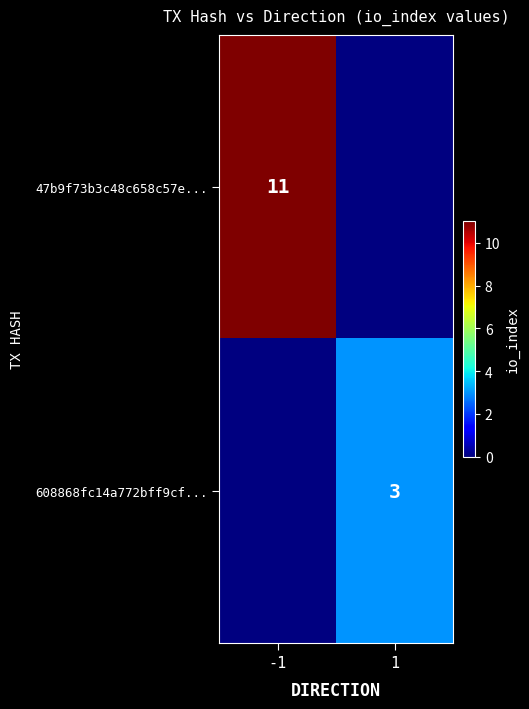

True or false: 47b9f73b3c48c658c57e... has a value of 11 at -1.

True